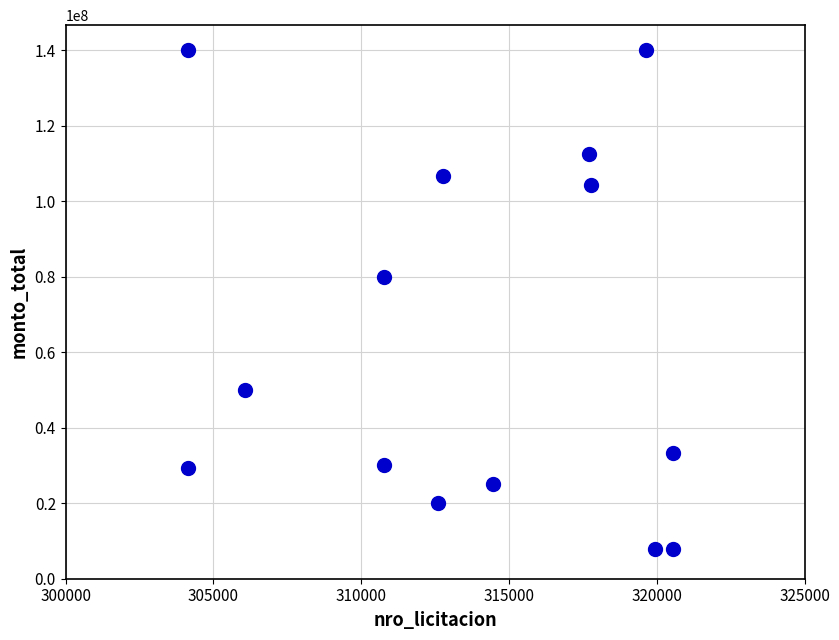

What Y value in the scatter plot is closest to 74000000?

80000000